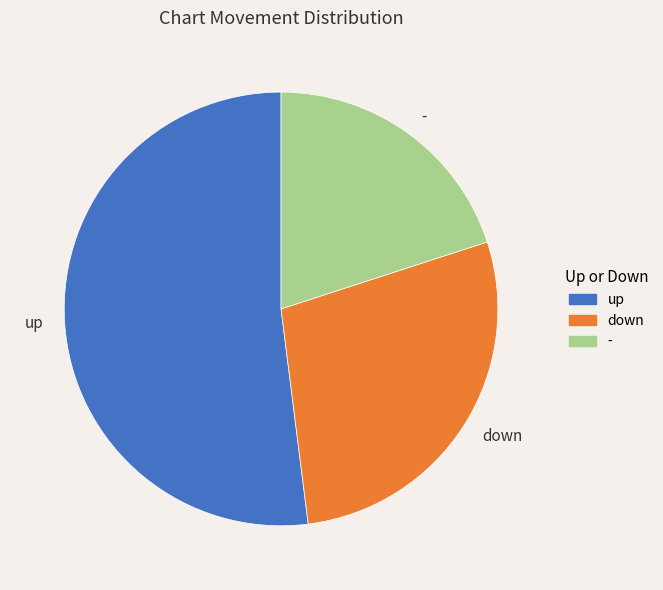

Does any single category account for the majority?

Yes